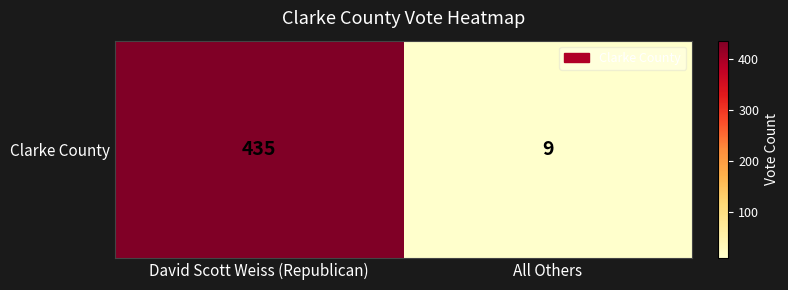

What is the difference between the maximum and minimum values?

426